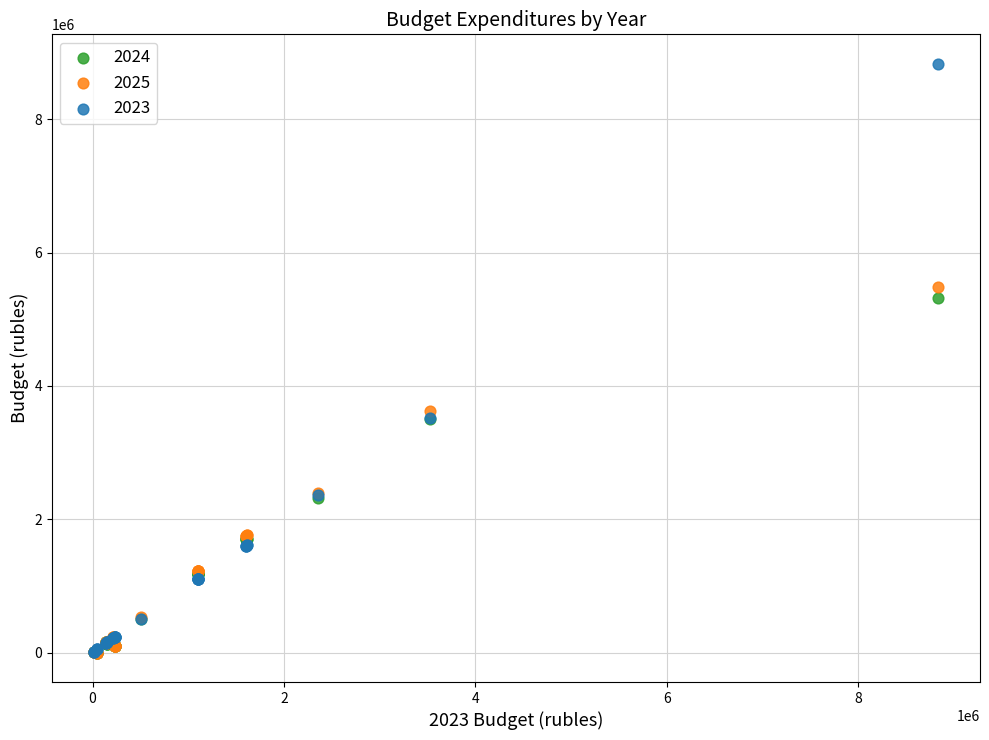

Across all series, what Y value is closest to 4416308?

3627508.0